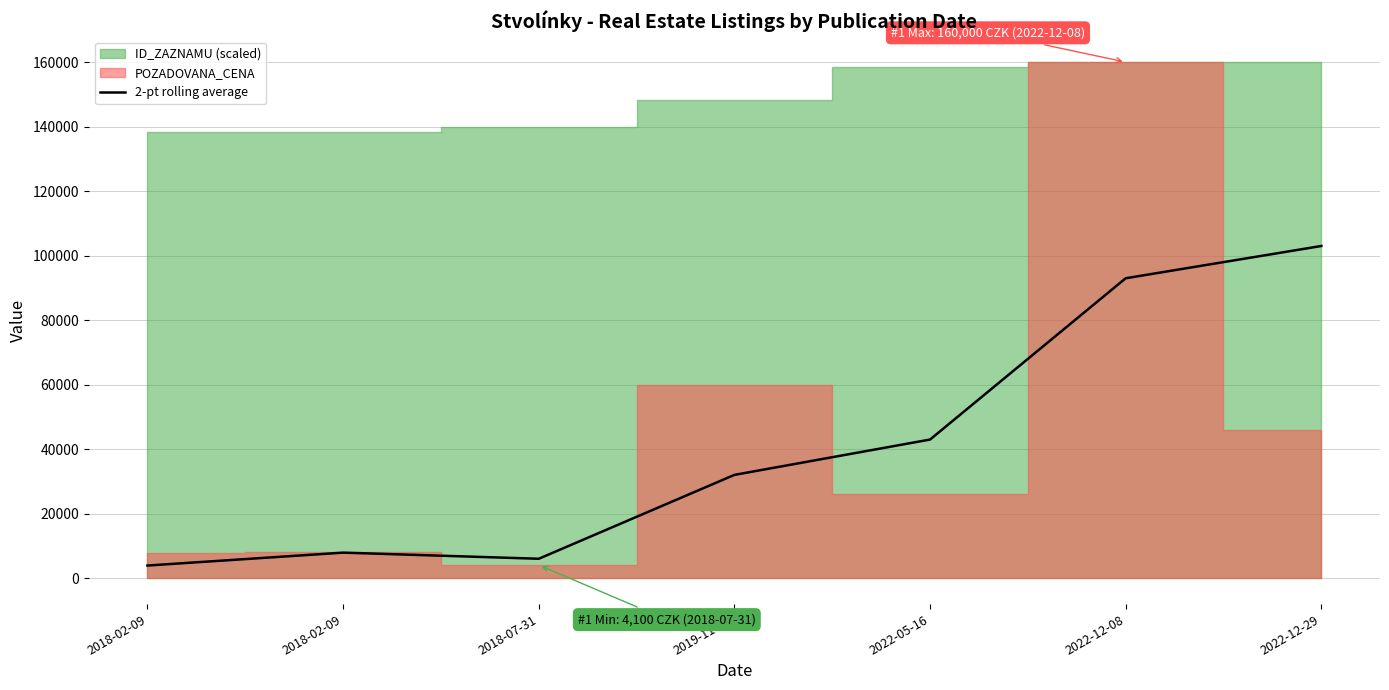

Where does the data first go above 32050?

2022-05-16